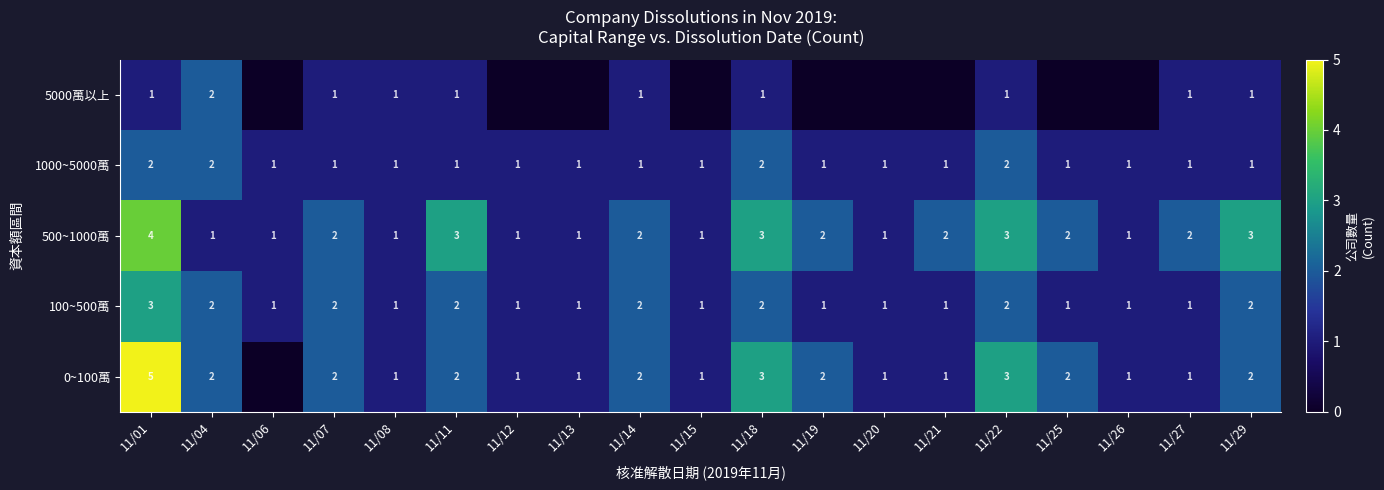

What is the spread (max minus min) of values at 11/07?

1